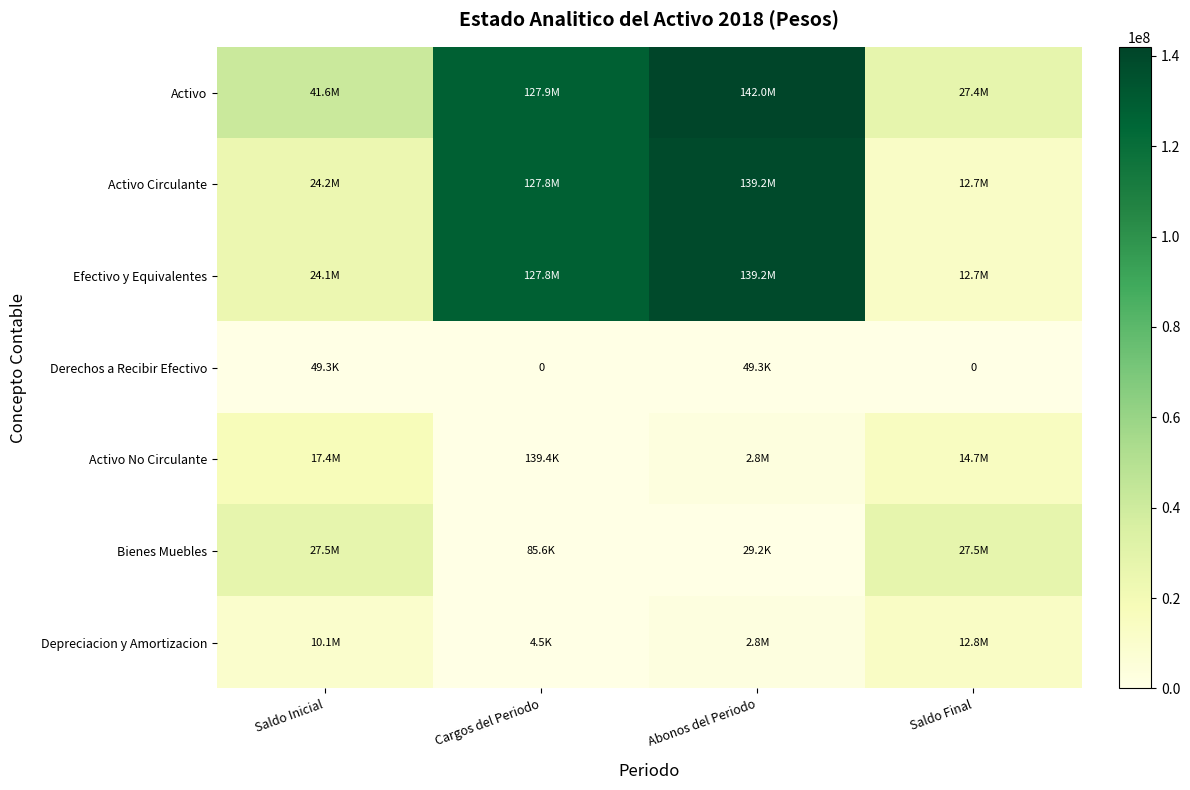

Which series has the widest spread of values?

Activo Circulante